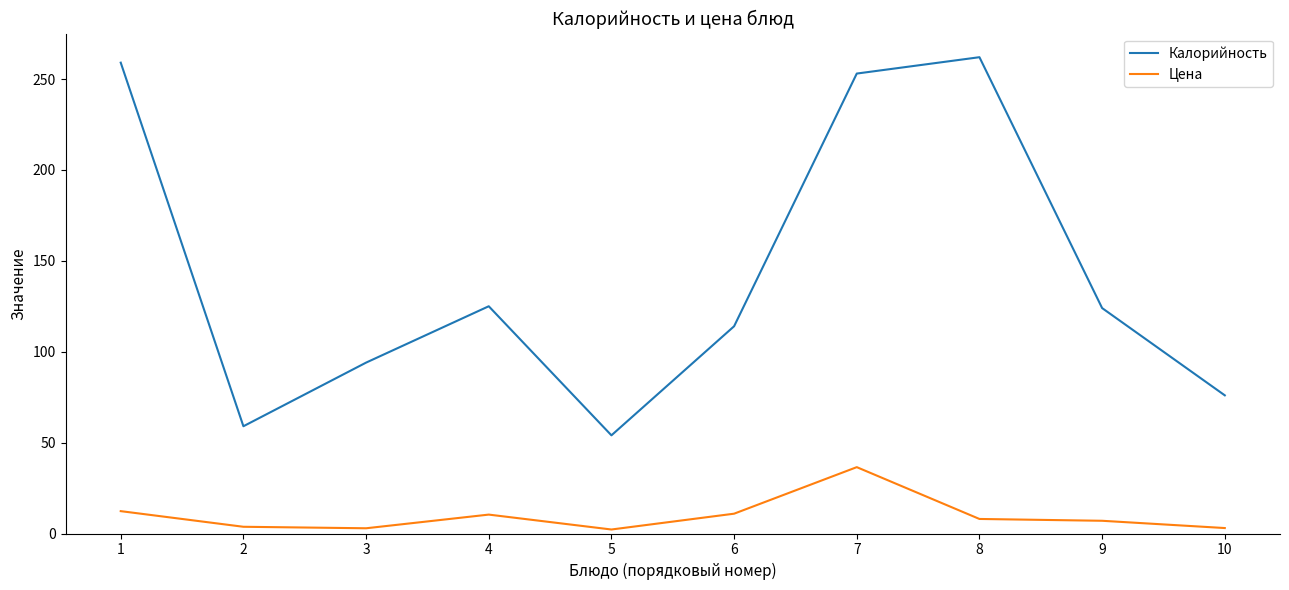

Rank the series by their maximum value, from lowest to highest.

Цена, Калорийность